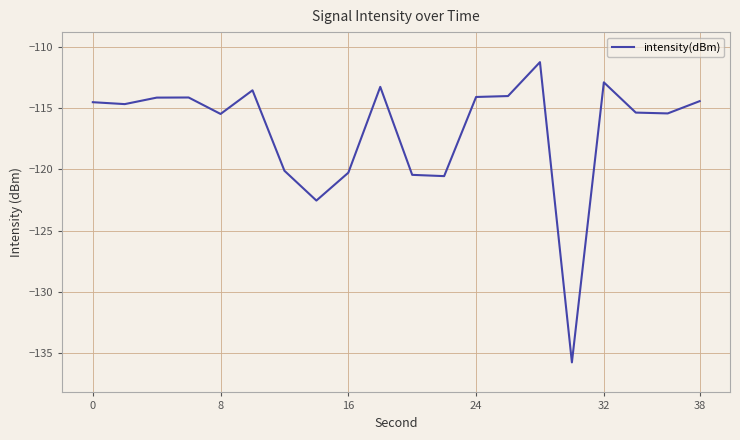

What is the maximum value shown in the chart?

-111.2